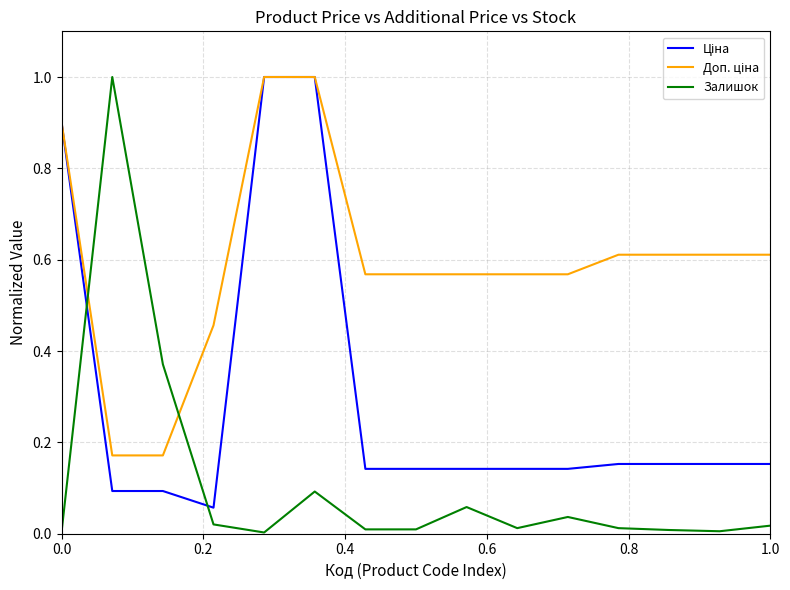

Which series has the largest range (max minus min)?

Залишок